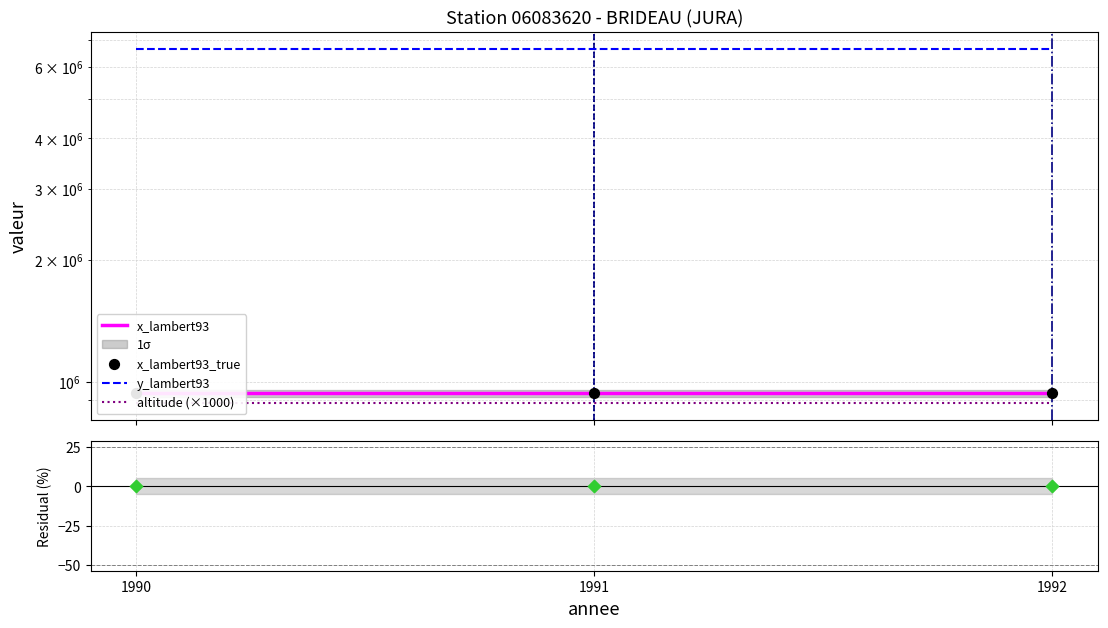

At how many categories does at least one series exceed 5174956?

3